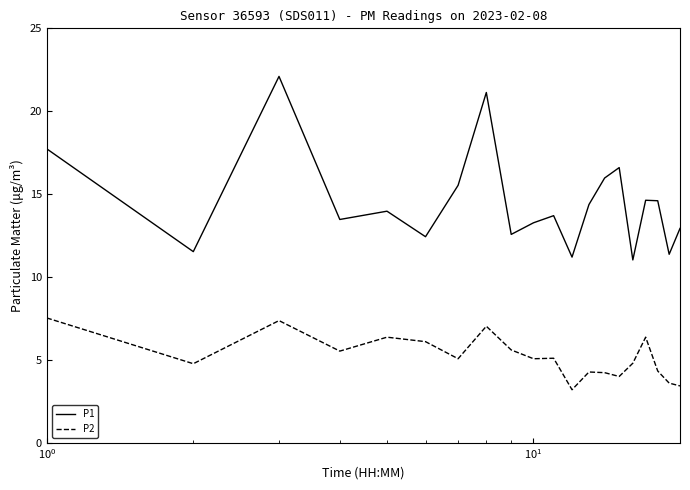

Rank the series by their maximum value, from highest to lowest.

P1, P2